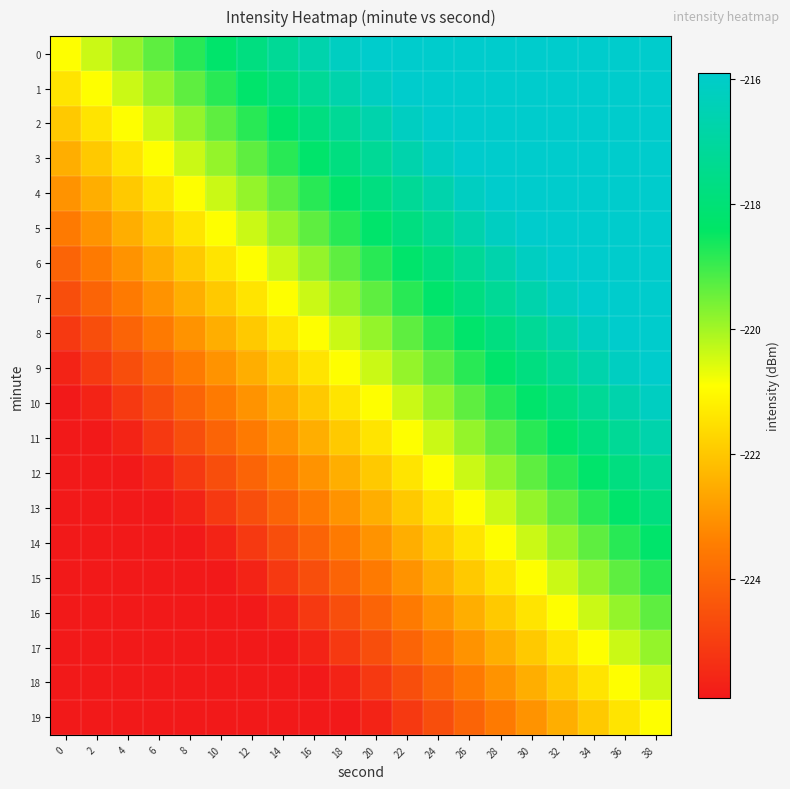

At 12, list the series in order from largest to smallest.

0, 1, 2, 3, 4, 5, 6, 7, 8, 9, 10, 11, 12, 13, 14, 15, 16, 17, 18, 19